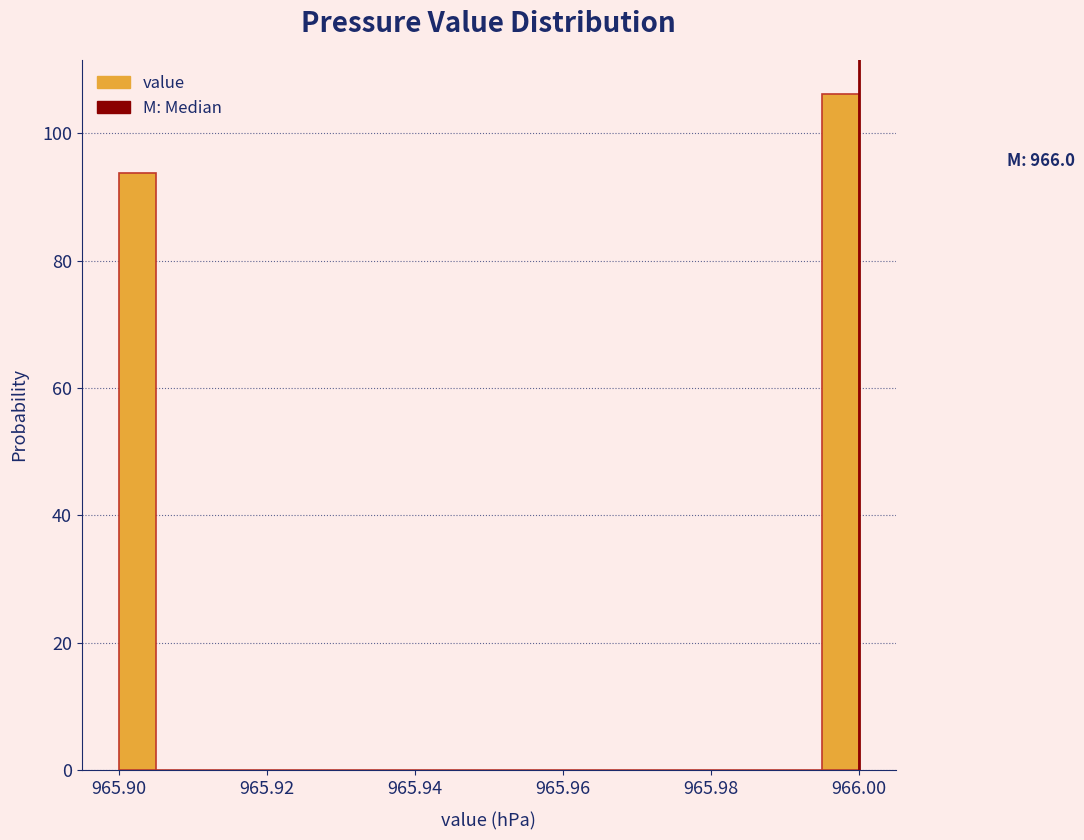

Read against the x-axis, roughly where is the centre of the tallest bar?

965.998